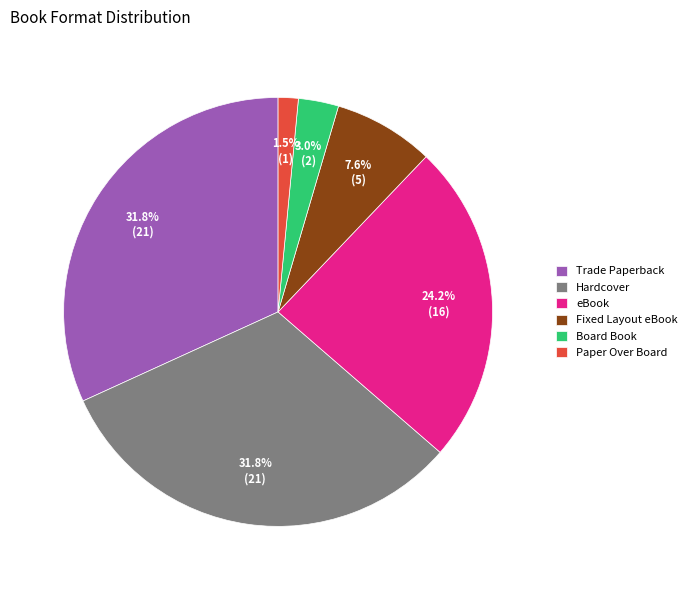

Is there any slice that represents more than half of the pie?

No